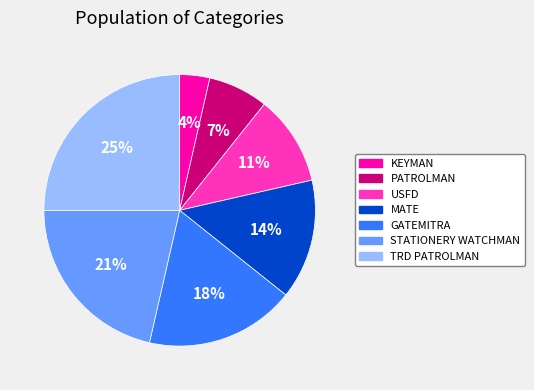

To the nearest percent, what is the difference between the largest and smallest slice percentages?

21%